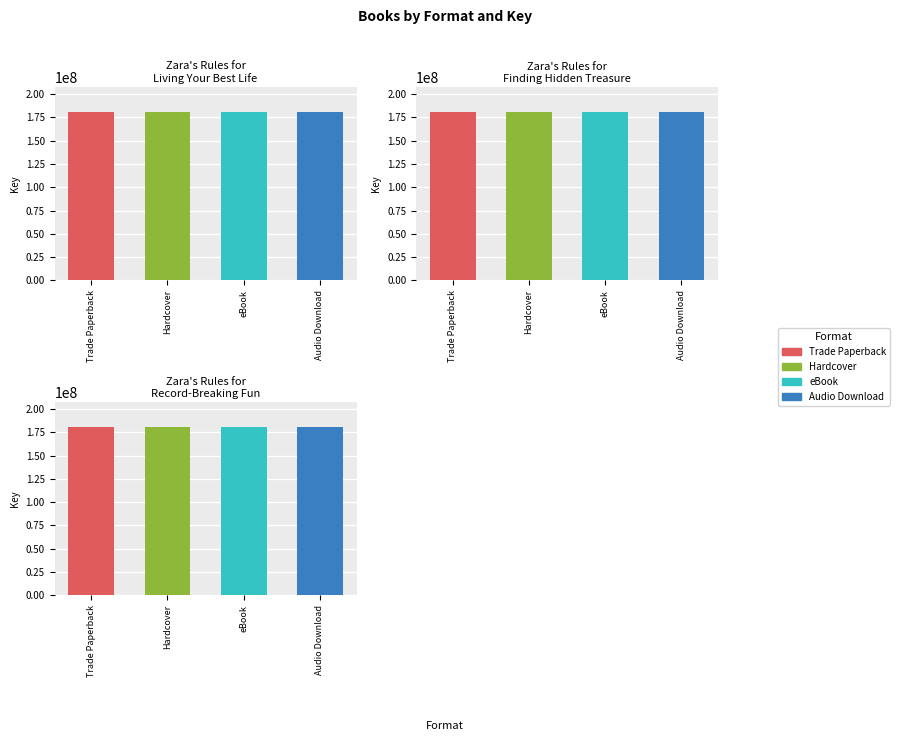

At Zara's Rules for Record-Breaking Fun, list the series in order from smallest to largest.

Trade Paperback, Hardcover, eBook, Audio Download